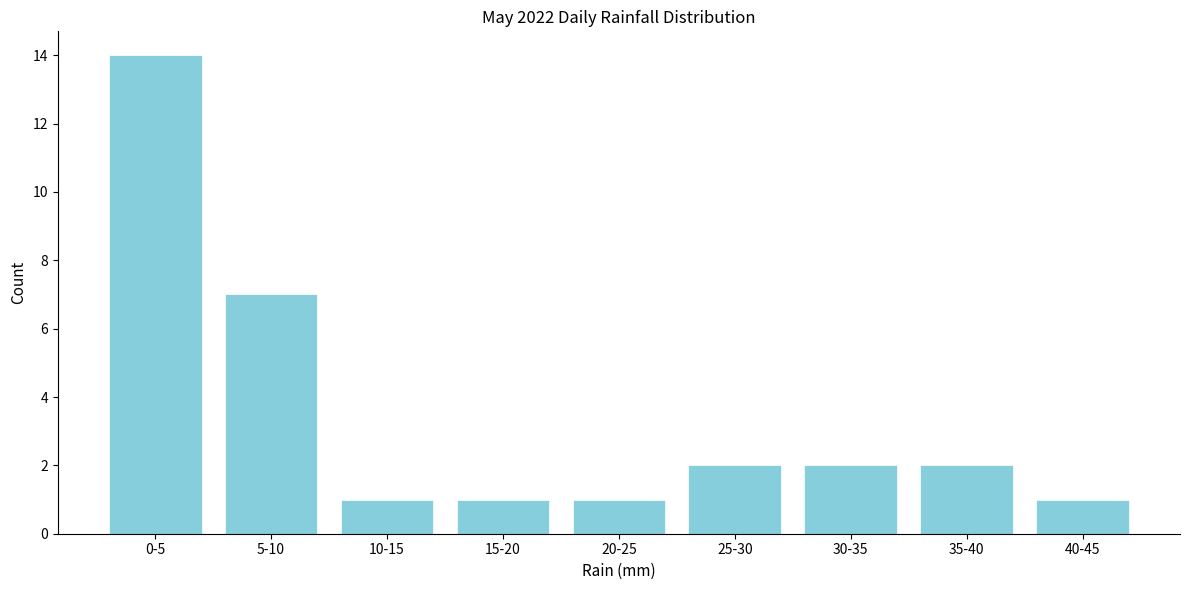

Reading left to right, transcribe all the data shown in this chart.

0-5=14	5-10=7	10-15=1	15-20=1	20-25=1	25-30=2	30-35=2	35-40=2	40-45=1